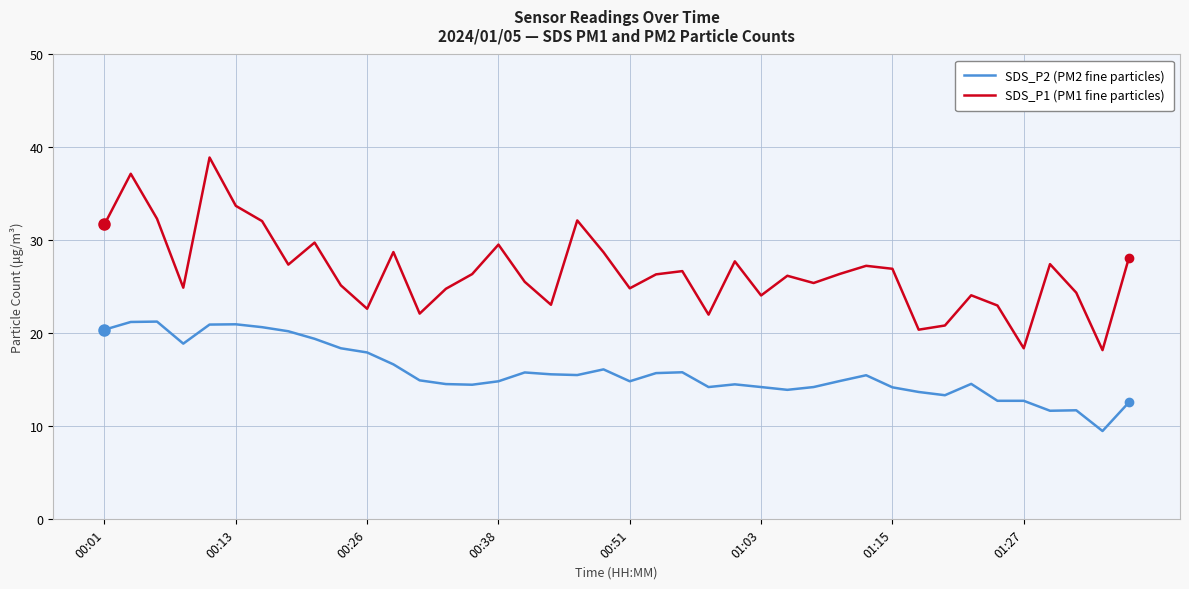

What is the maximum value for SDS_P2 (PM2 fine particles)?

21.3